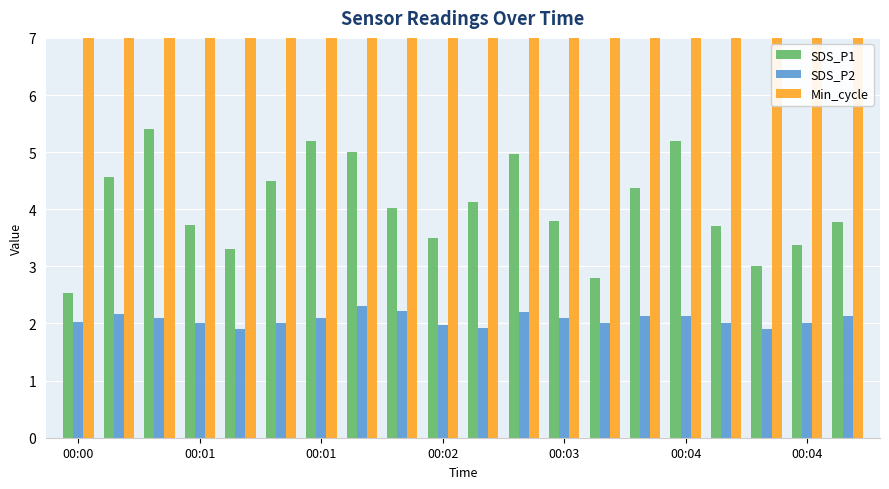

What is the sum of the SDS_P2 values at 14 and 00:01?

4.2